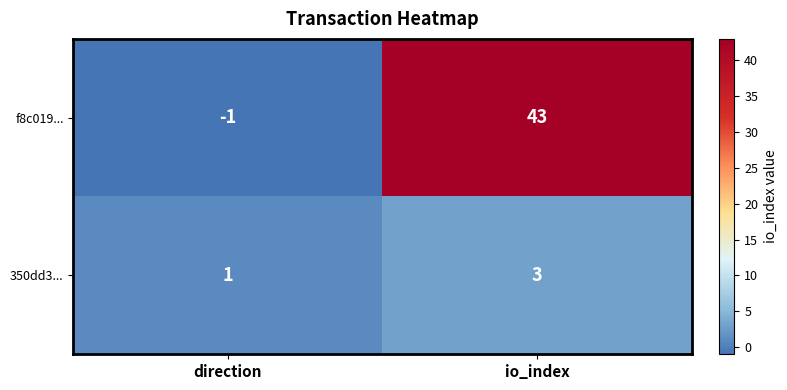

What value does the 350dd3... series have at io_index?

3